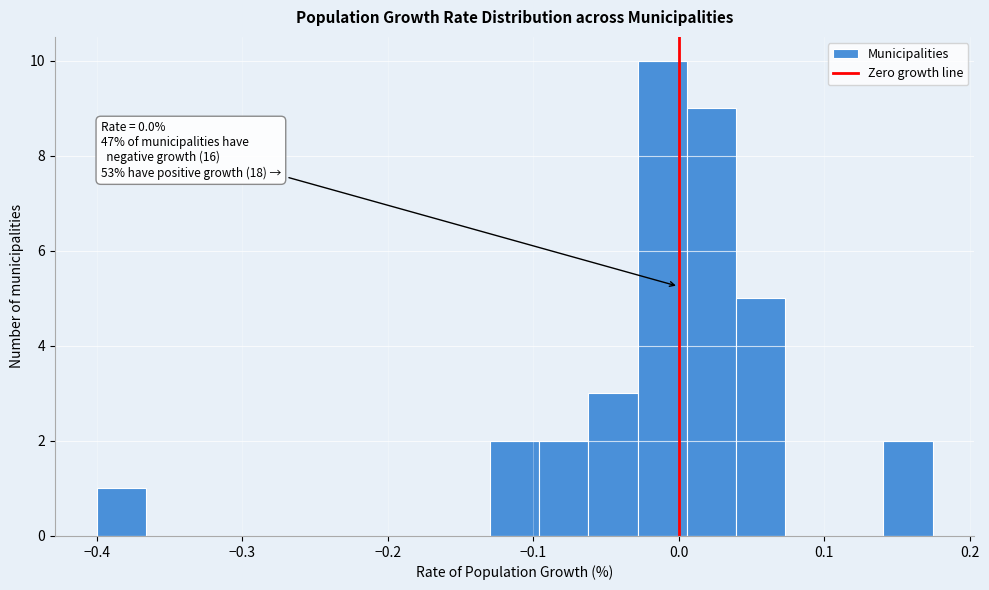

Around what value on the x-axis is the tallest bar? Give the approximate position of its centre, as read against the axis.

-0.01